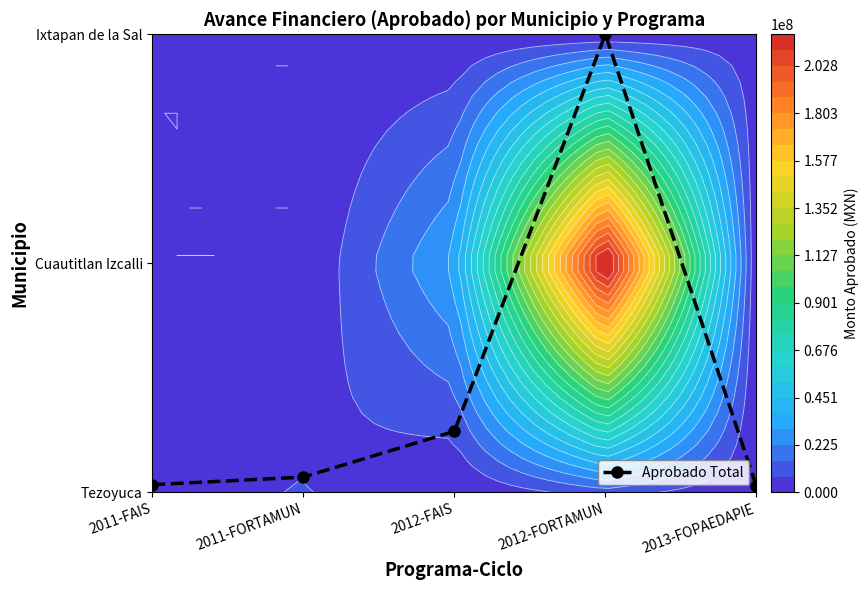

Which label corresponds to the largest value in the chart?

2012-FORTAMUN